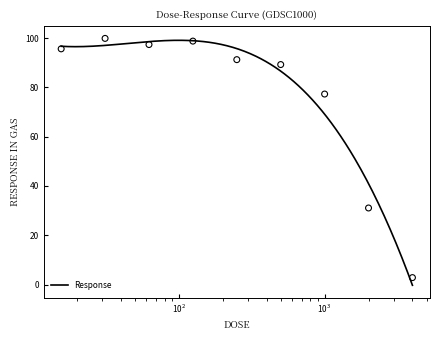

What is the change in value from 31.25 to 500.0?

-10.6